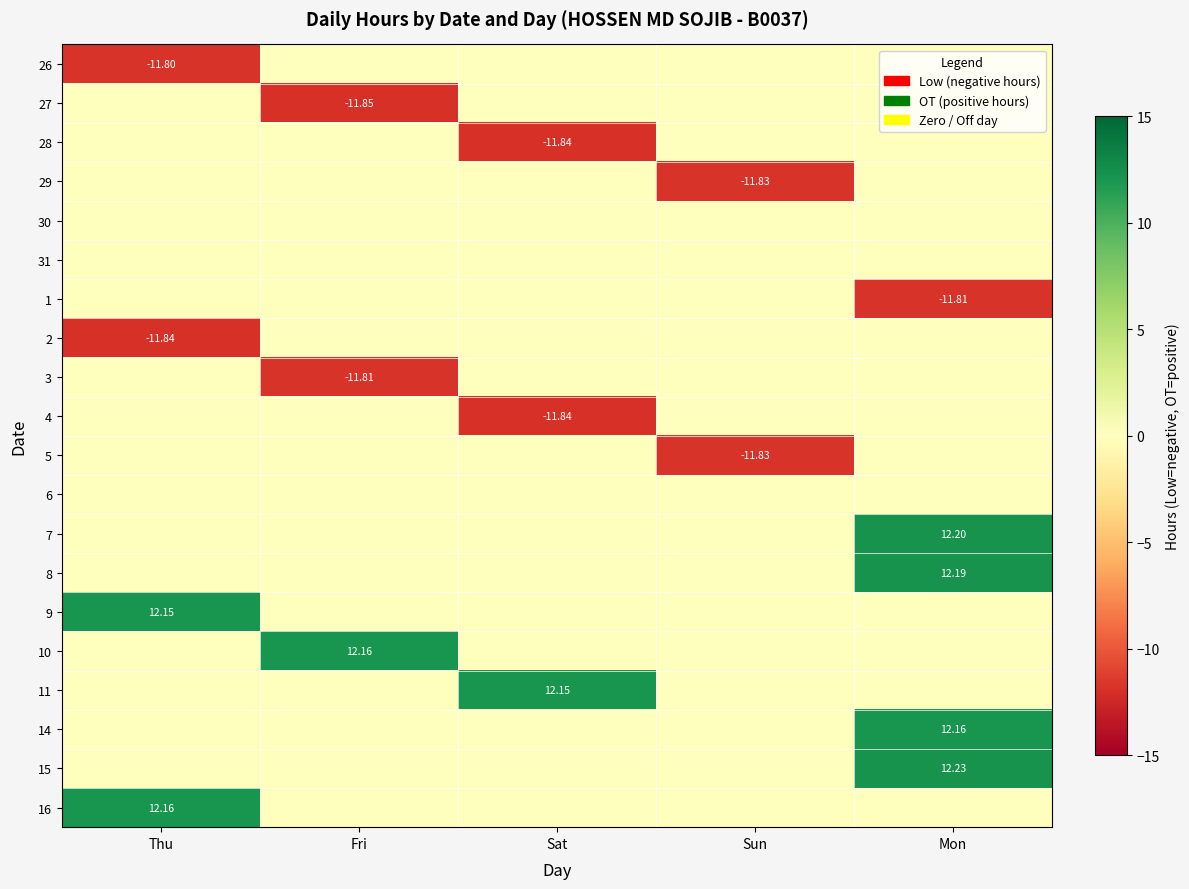

Is the value of 1 at Thu greater than the value of 16 at Sun?

No